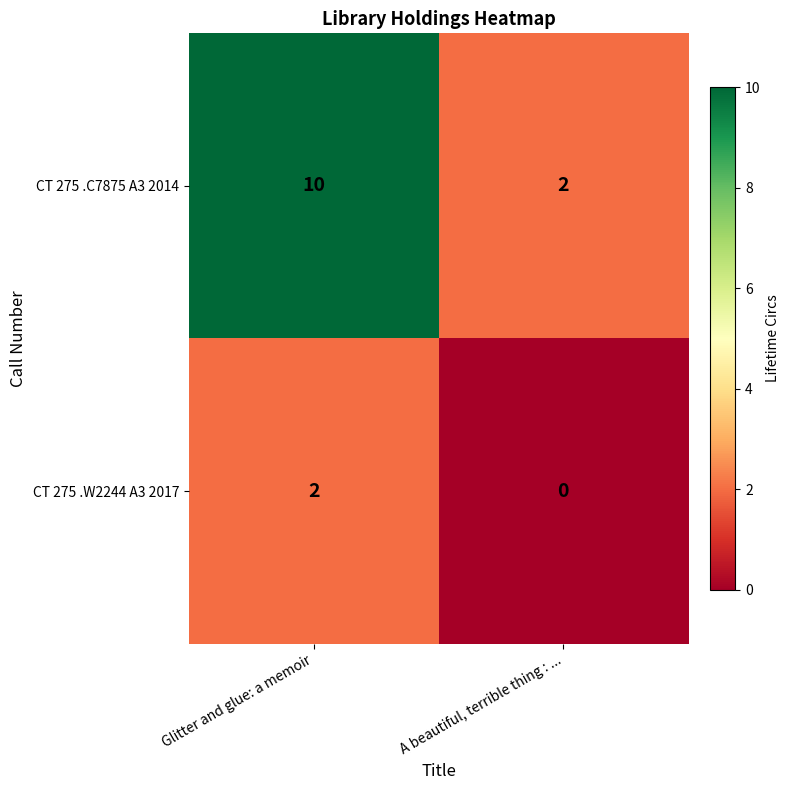

The CT 275 .W2244 A3 2017 series shows 1 at A beautiful, terrible thing : .... True or false?

False